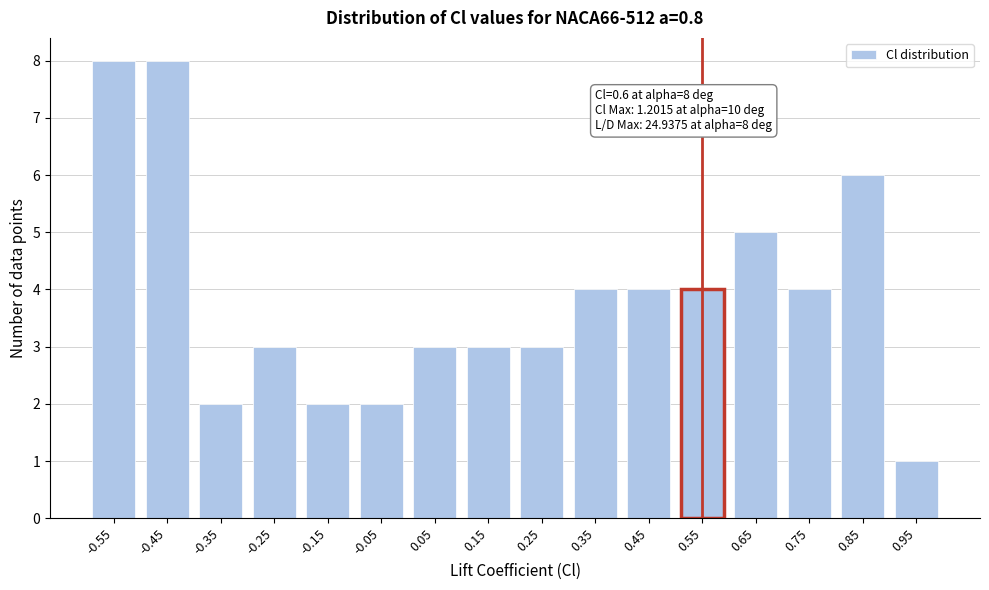

Reading left to right, extract all data points from this chart.

8	8	2	3	2	2	3	3	3	4	4	4	5	4	6	1